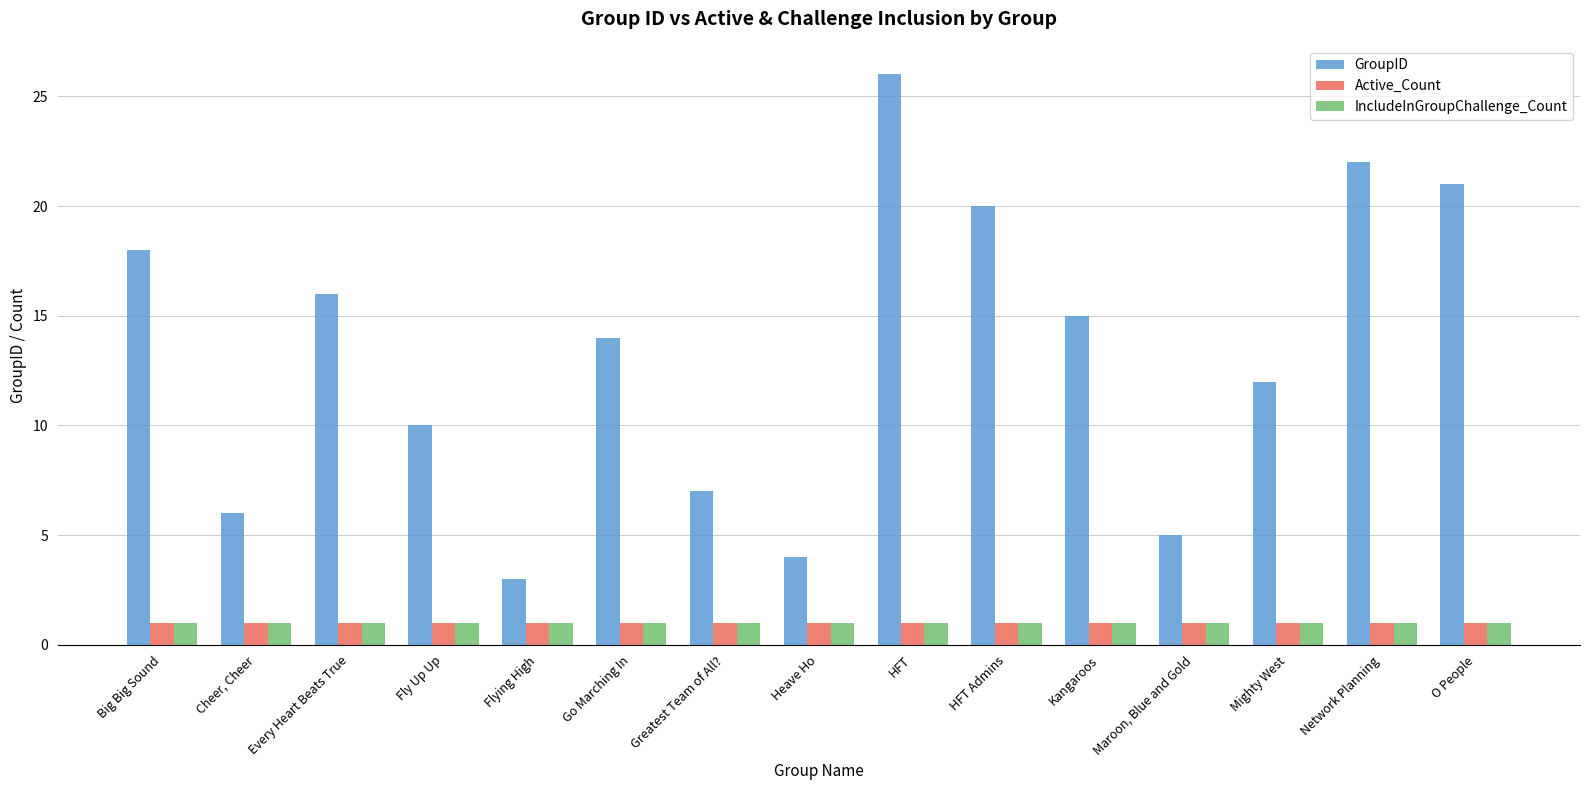

Rank the categories by GroupID value from lowest to highest.

Flying High, Heave Ho, Maroon, Blue and Gold, Cheer, Cheer, Greatest Team of All?, Fly Up Up, Mighty West, Go Marching In, Kangaroos, Every Heart Beats True, Big Big Sound, HFT Admins, O People, Network Planning, HFT